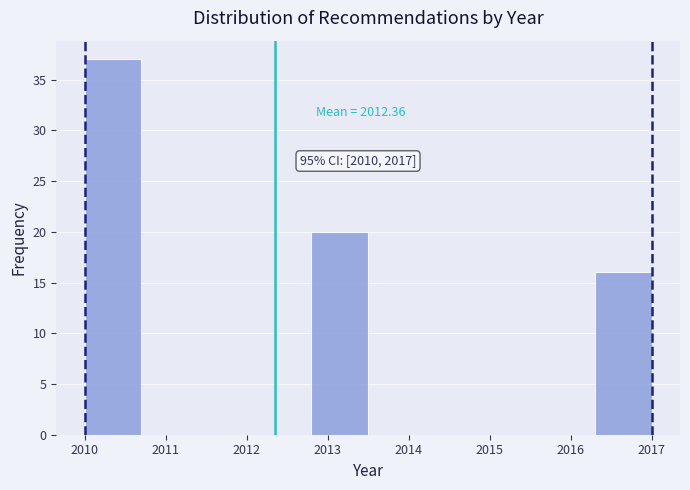

Which range on the x-axis has the tallest bar?

2010.0 to 2010.7